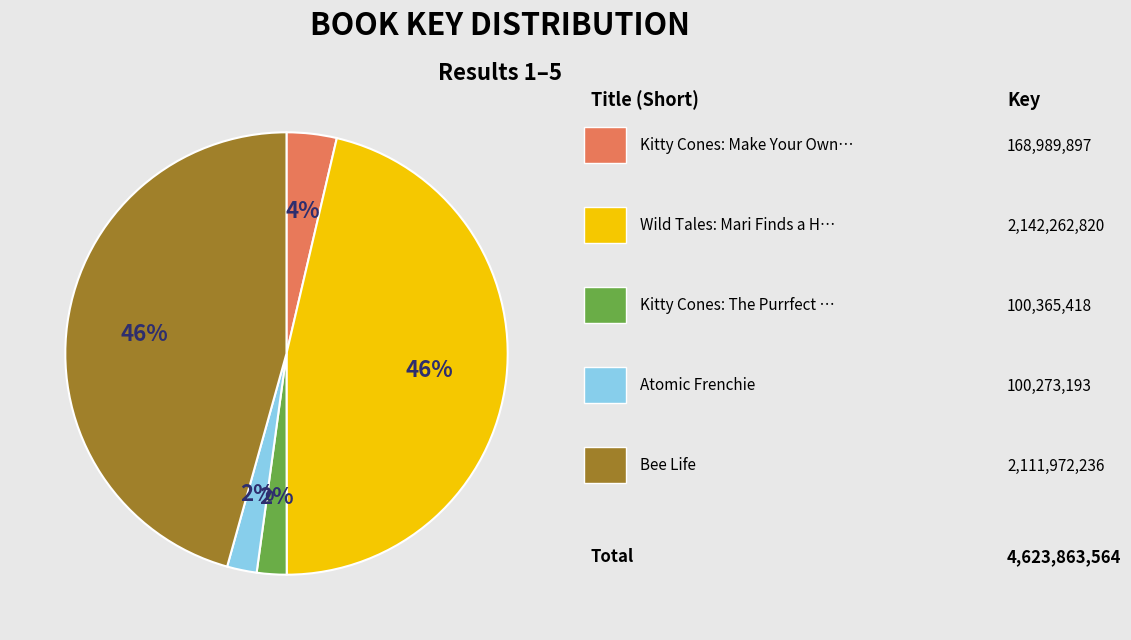

Is there a majority slice in this chart?

No